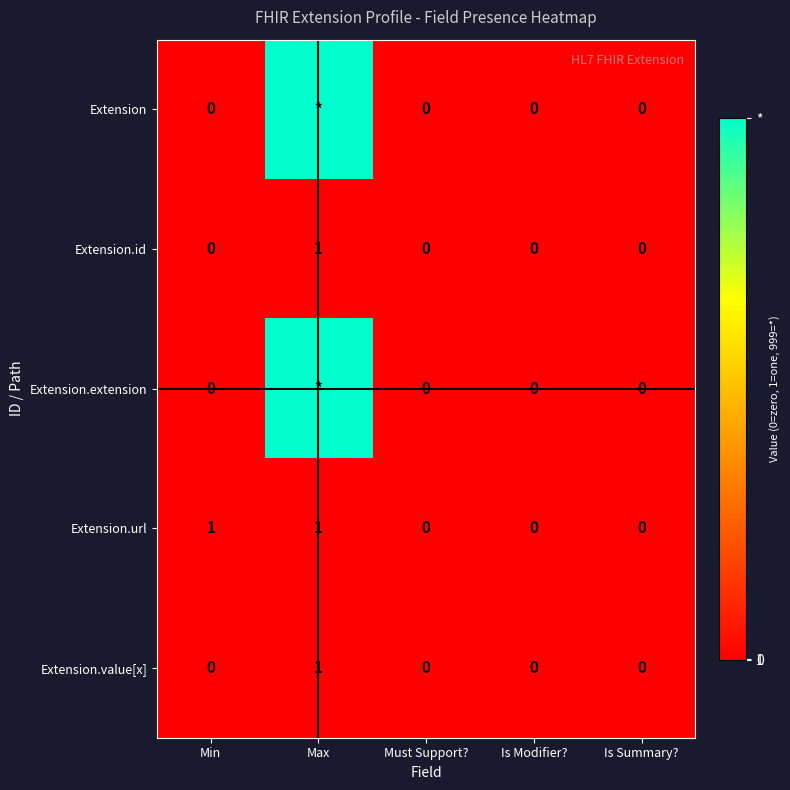

The Extension.id series shows 1 at Min. True or false?

False